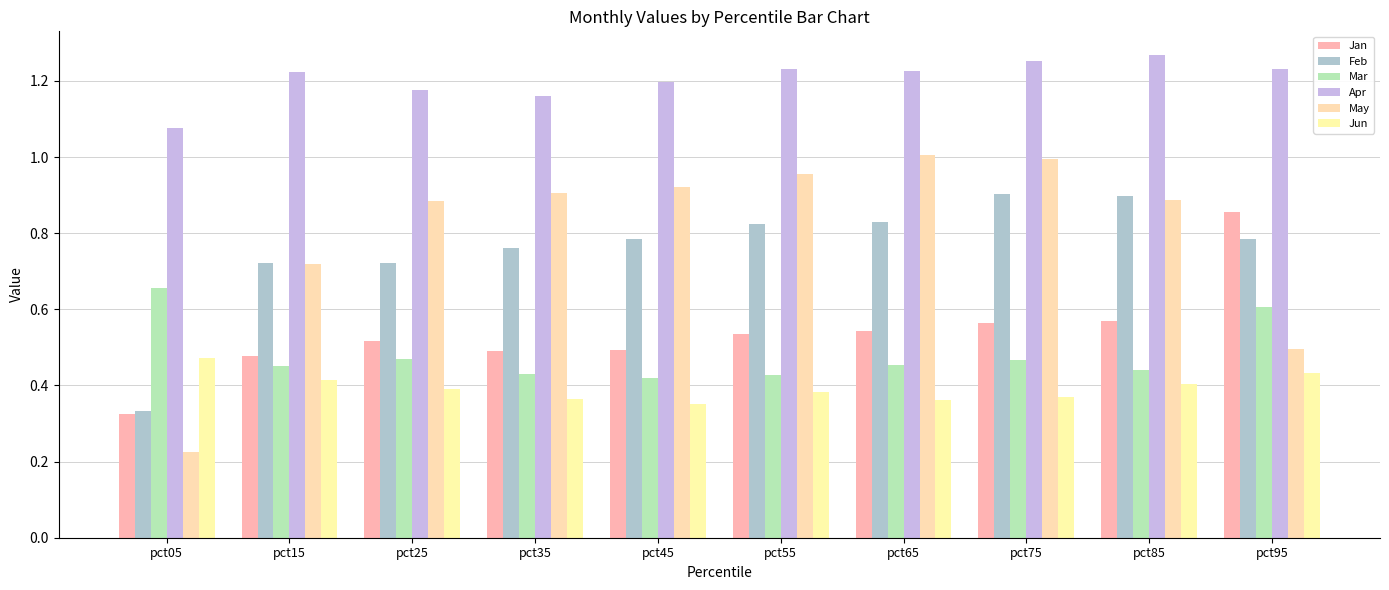

Which category has the lowest value across all series?

pct05